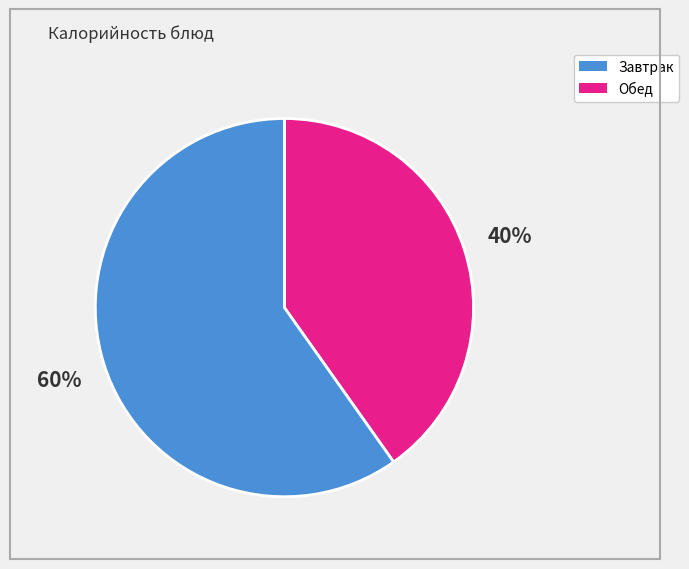

Does any single category account for the majority?

Yes